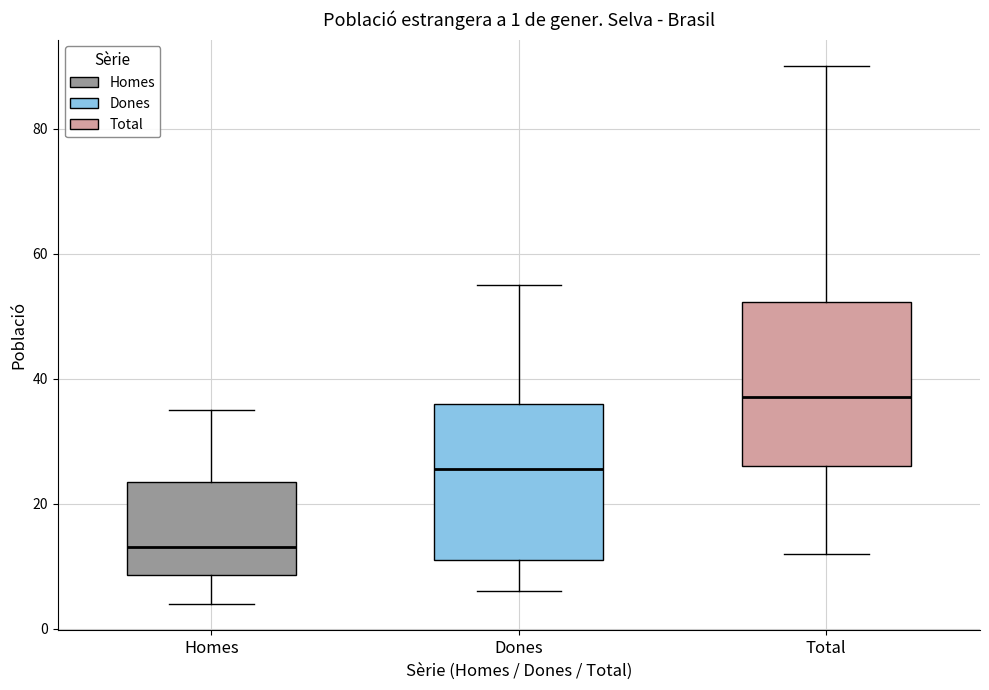

Which box has the lowest median line?

Homes